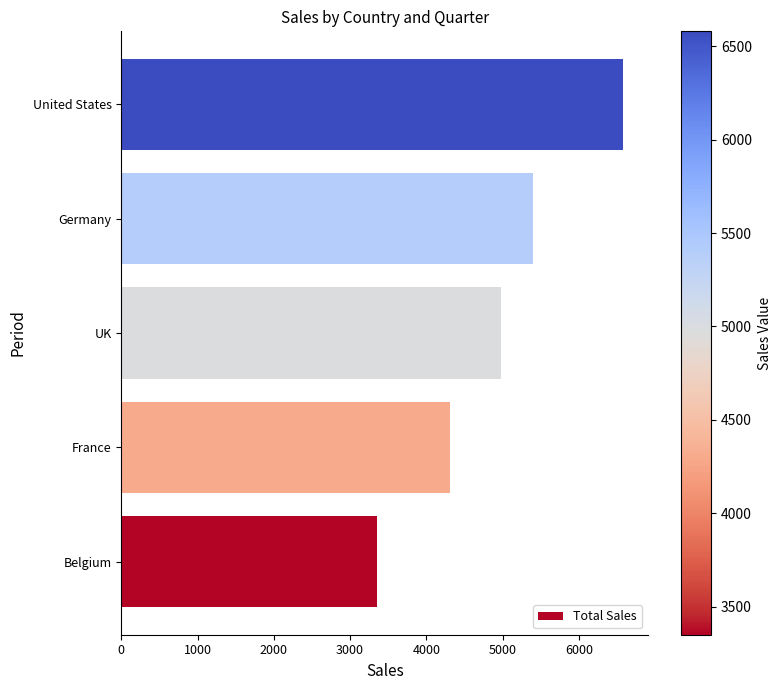

List the labels in order of value, largest first.

United States, Germany, UK, France, Belgium